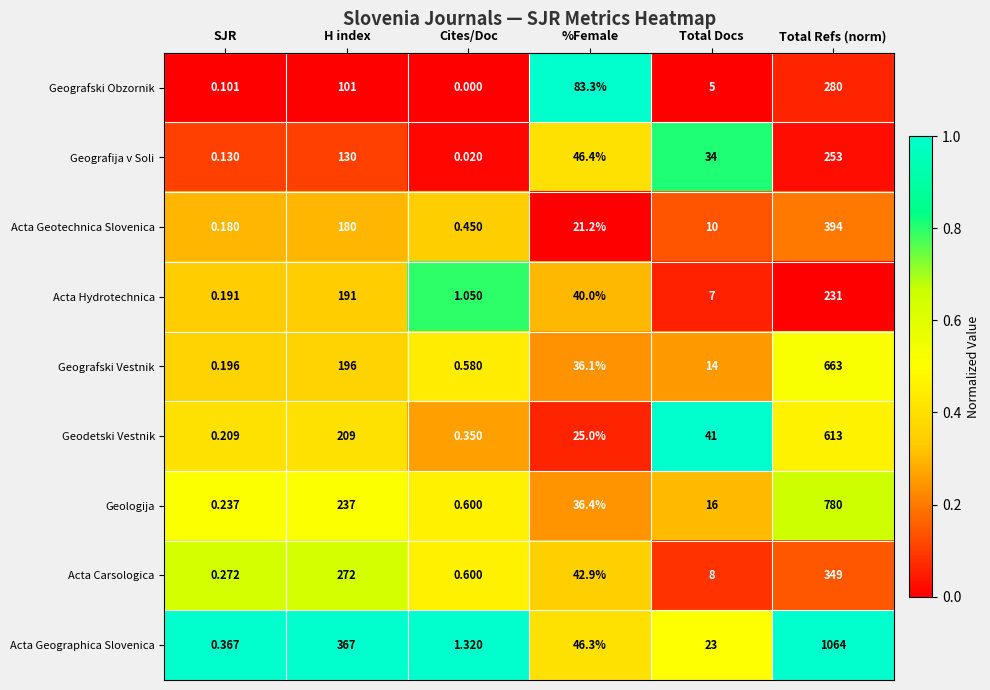

At which label is Acta Geographica Slovenica closest to 532?

H index